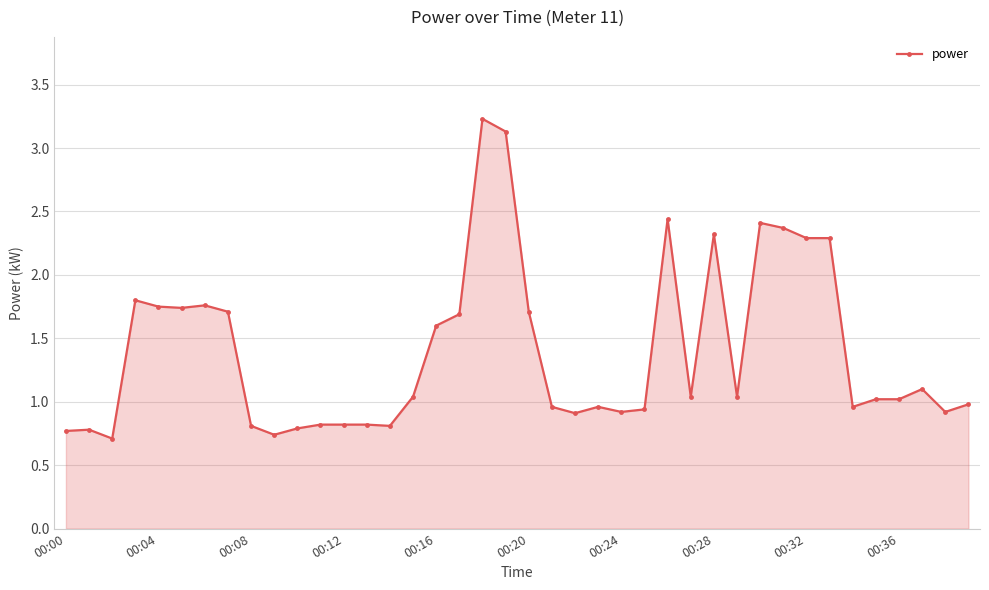

What is the value of the 11th point from the left?

0.8